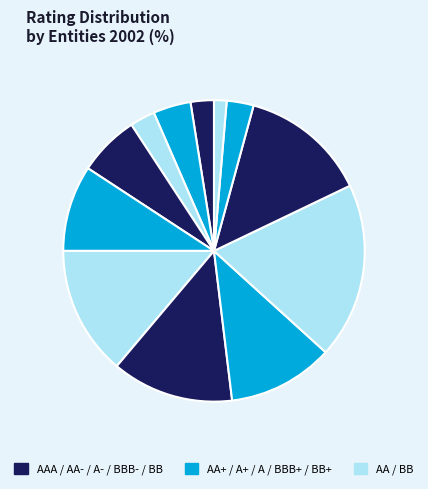

Is there any slice that represents more than half of the pie?

No